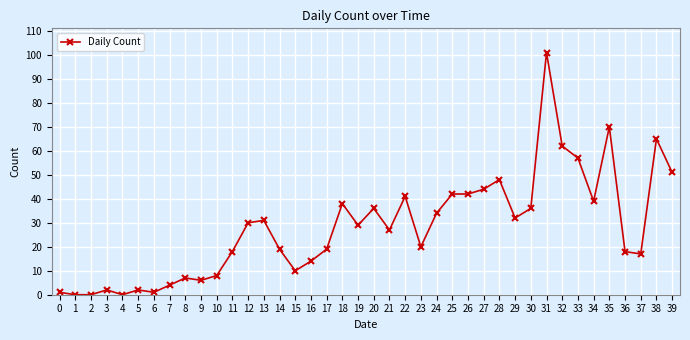

What is the sum of all values?

1121